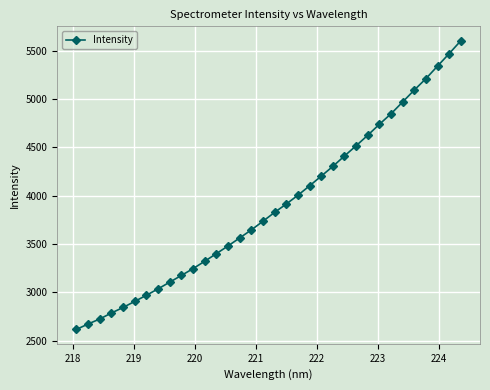

What is the value of the 11th point from the left?

3244.3